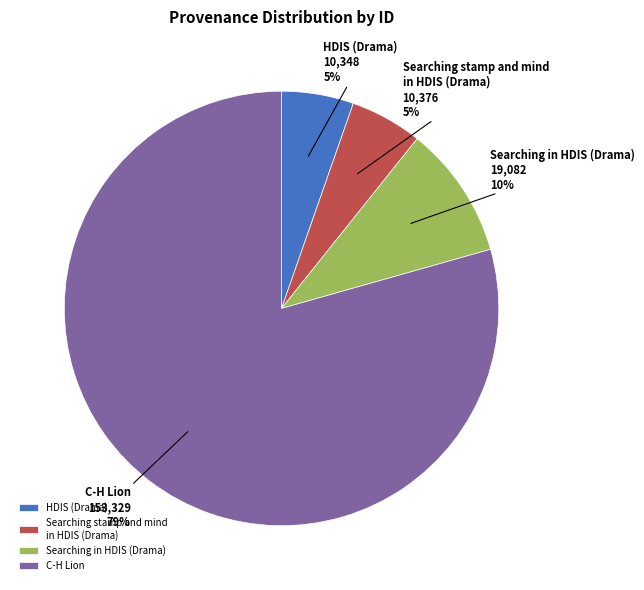

What percentage is the Searching in HDIS (Drama) slice, to the nearest percent?

10%